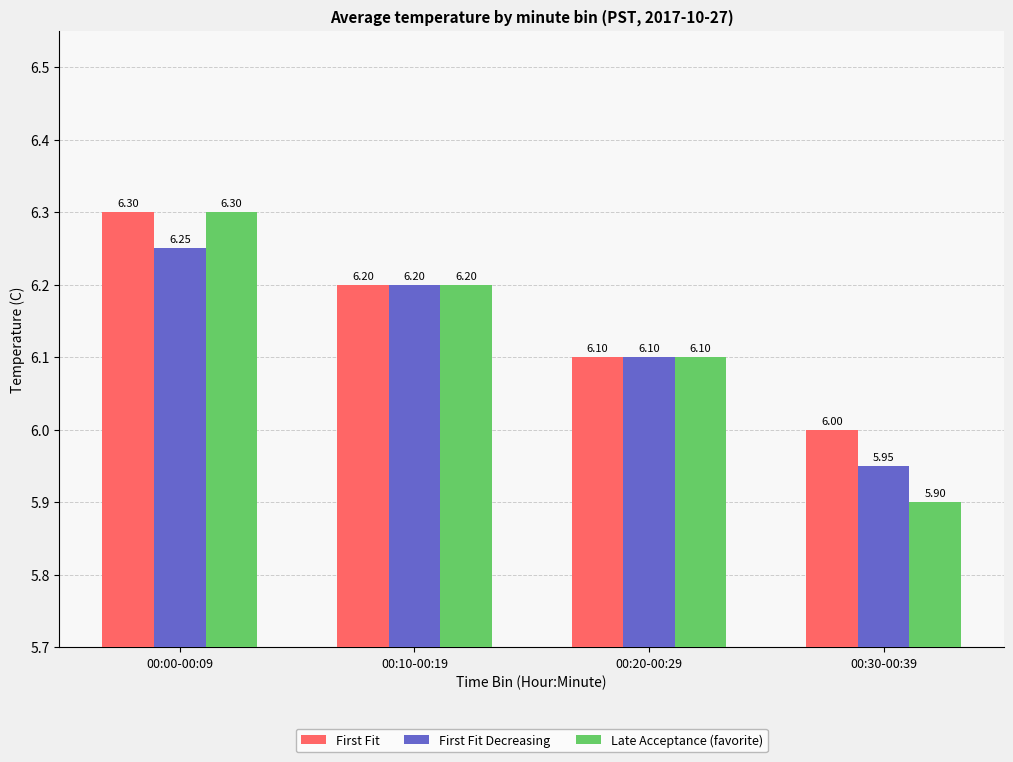

What is the average value of the First Fit series?

6.2